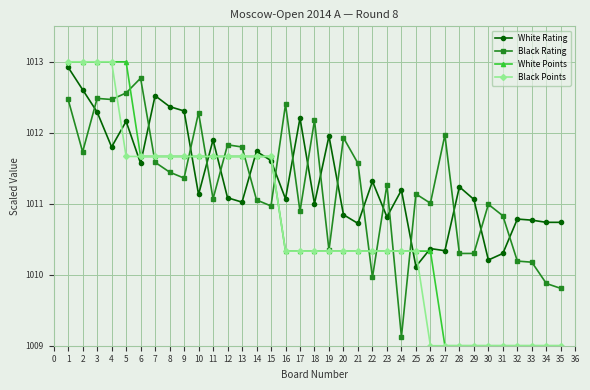

True or false: Black Rating has more than 1 points higher than both neighbors.

True